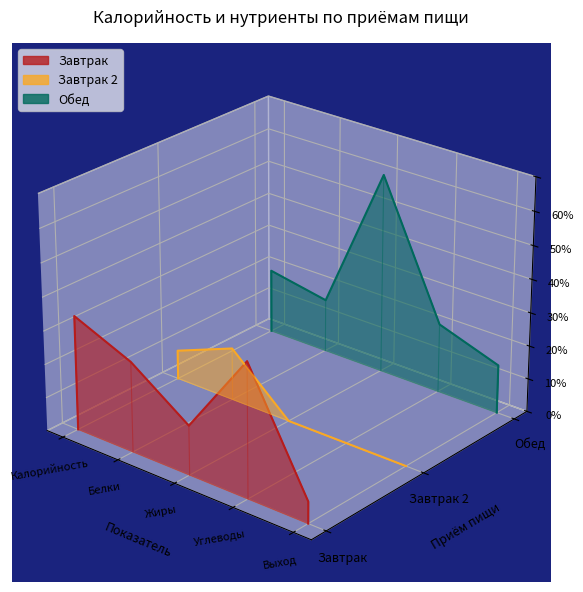

What is the minimum value for Завтрак?

-0.1